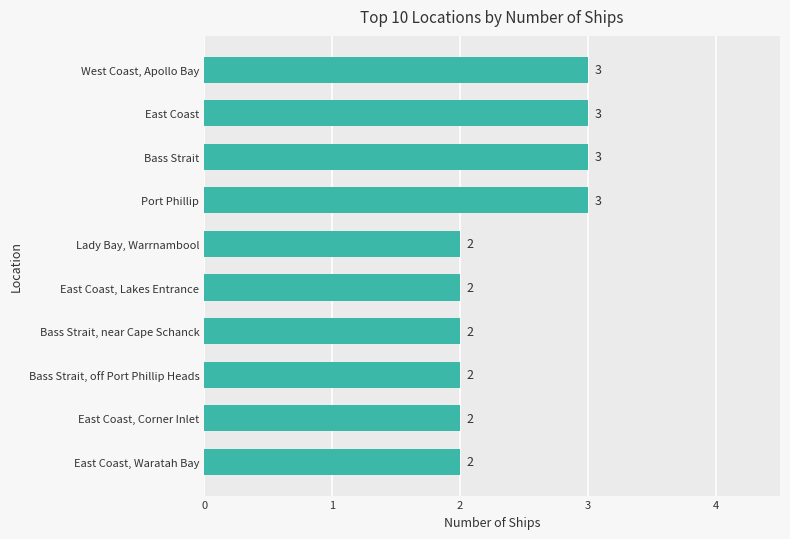

The chart shows a value of 1 at Port Phillip. True or false?

False